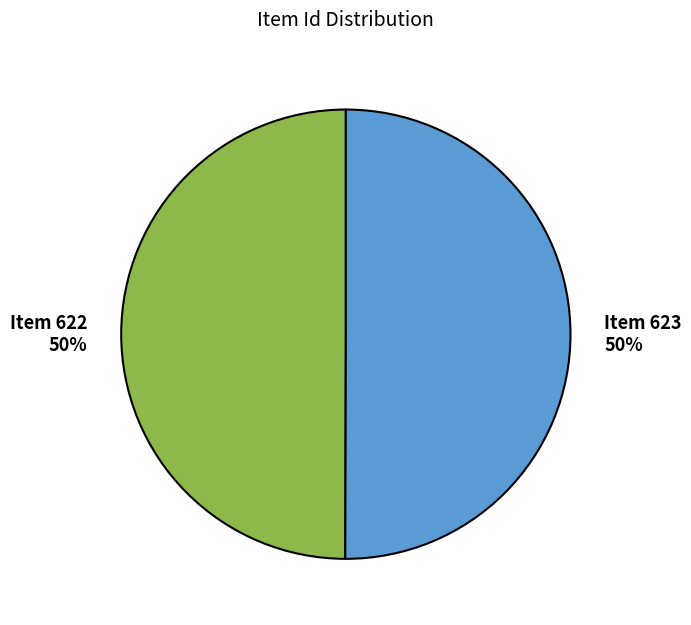

What is the ratio of the value at Item 623 to the value at Item 622?

1.0